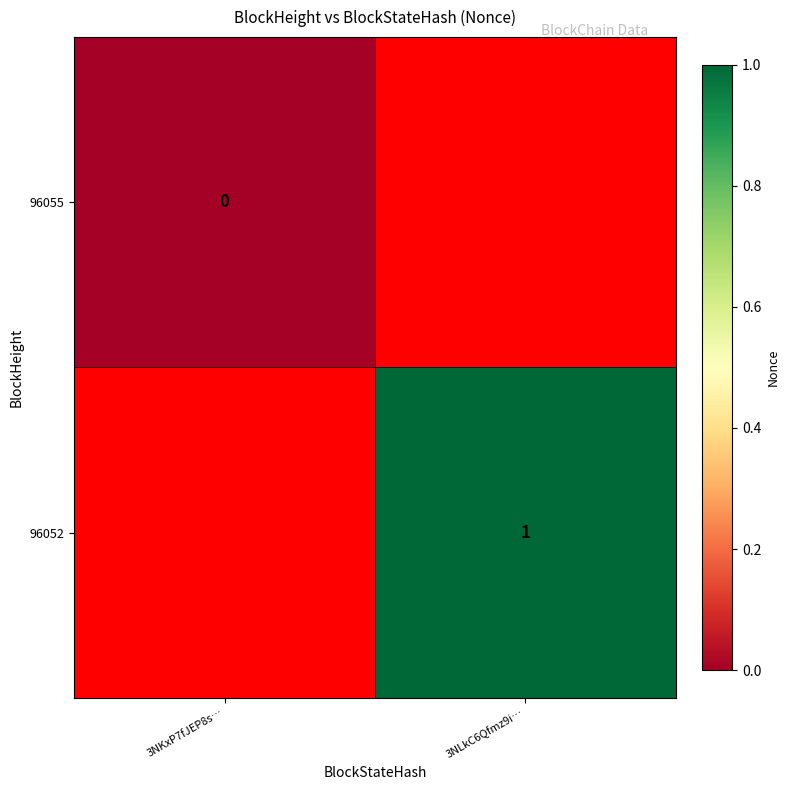

Rank the series by their maximum value, from lowest to highest.

96055, 96052